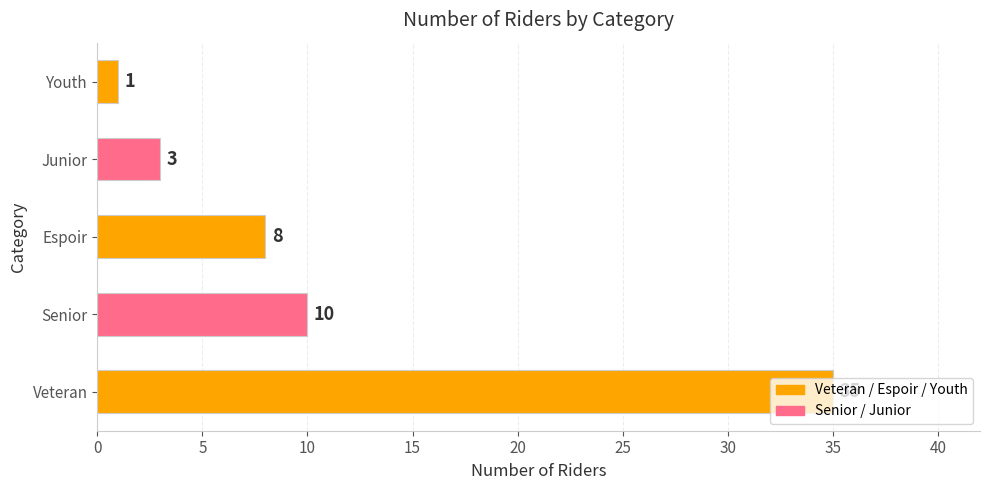

List the labels in order of value, smallest first.

Youth, Junior, Espoir, Senior, Veteran